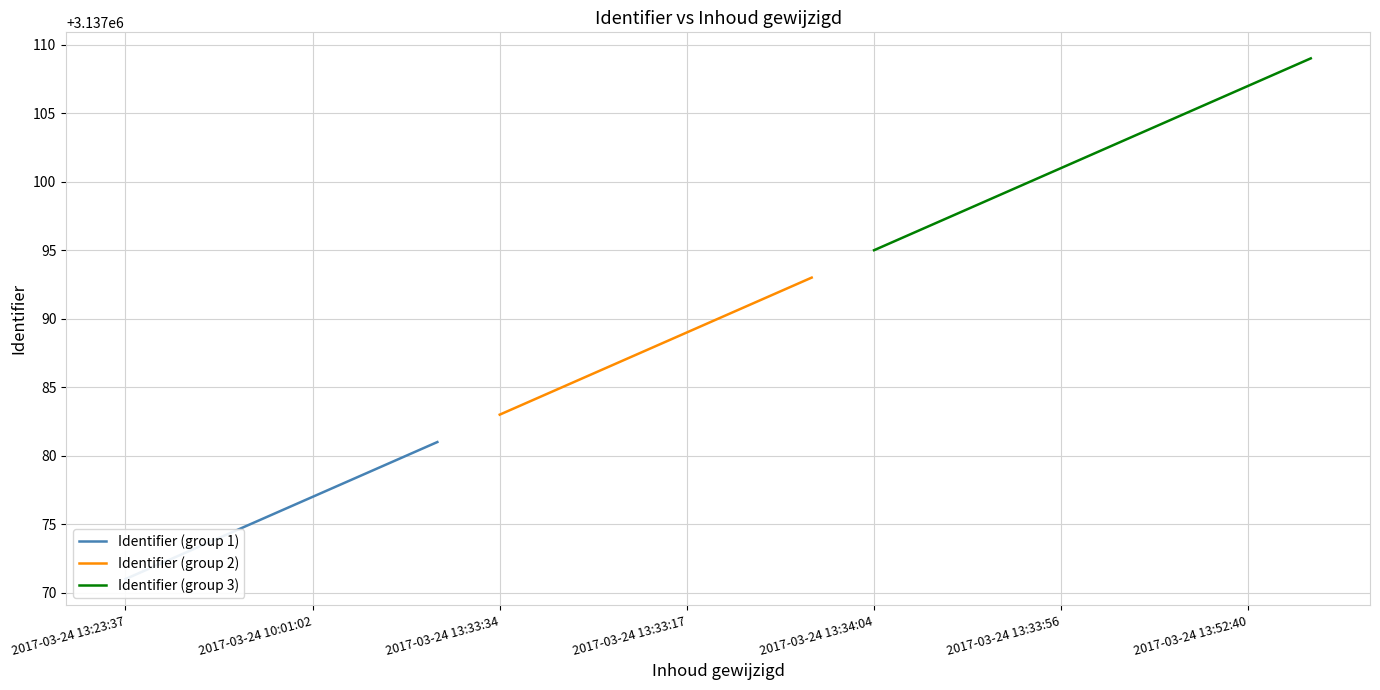

What is the change in value from 2017-03-24 10:01:02 to 2017-03-24 13:33:08?

+10